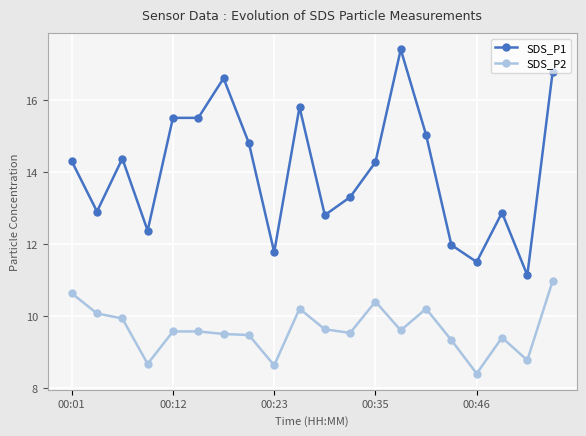

True or false: SDS_P2 has more than 1 interior local peaks.

True